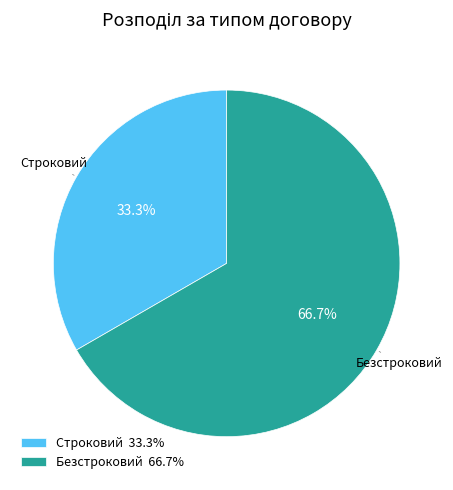

Approximately how many times larger is the value at Безстроковий compared to Строковий?

2.0